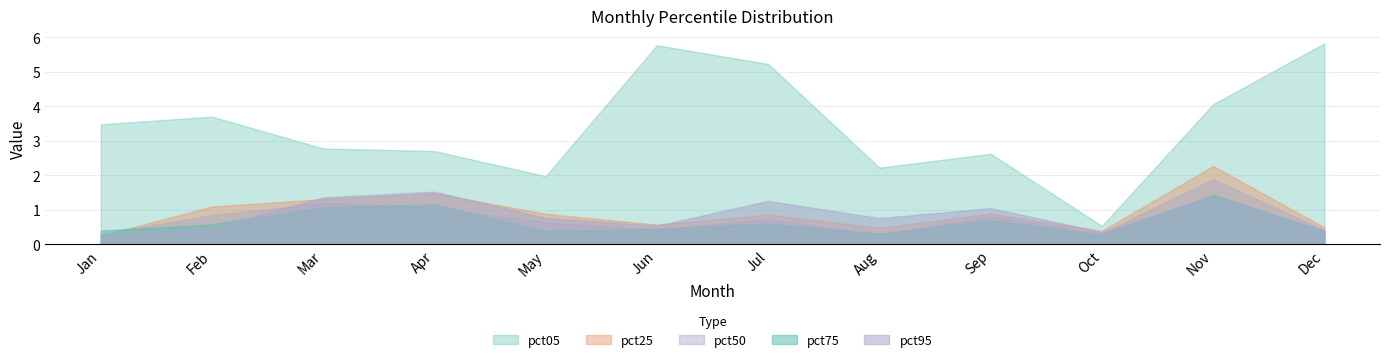

What is the maximum value for pct75?

1.4